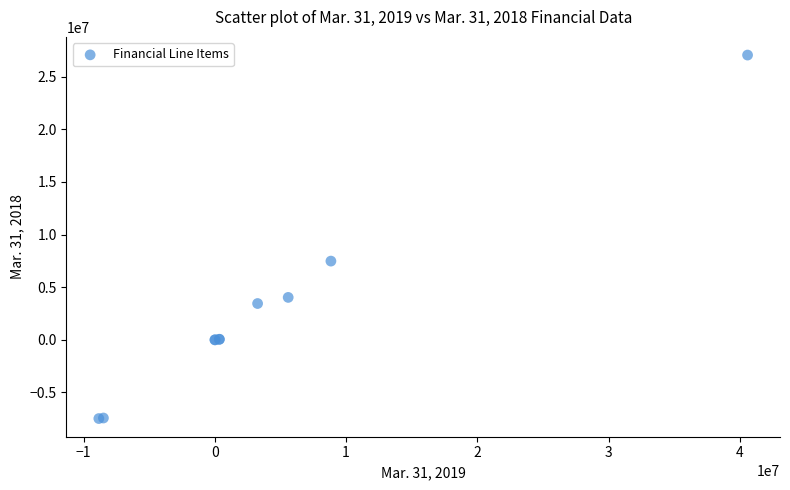

What Y value in the scatter plot is closest to 9784430?

7476648.0